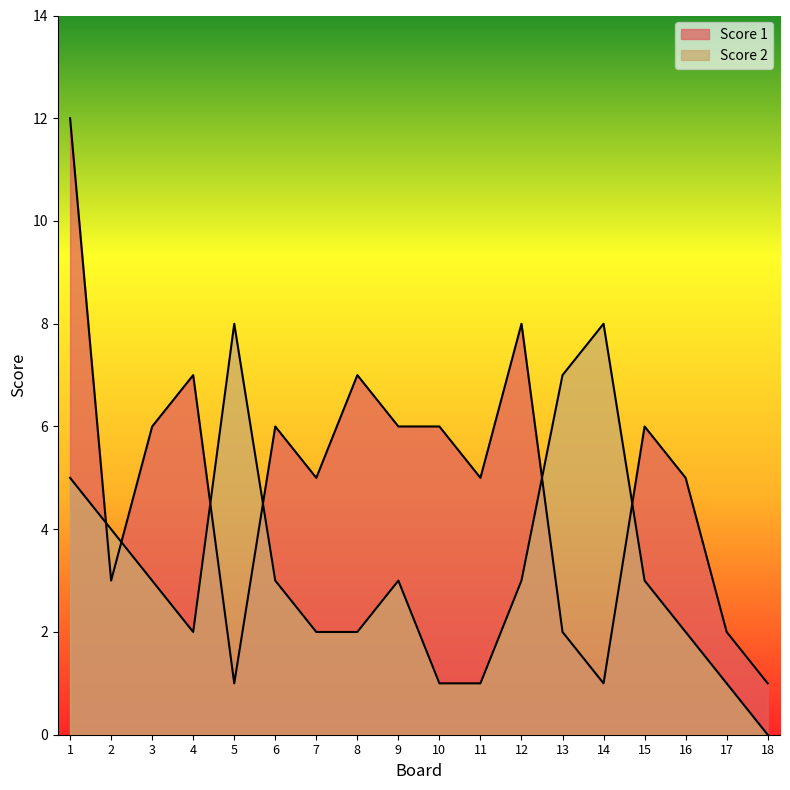

Which series has the largest range (max minus min)?

Score 1